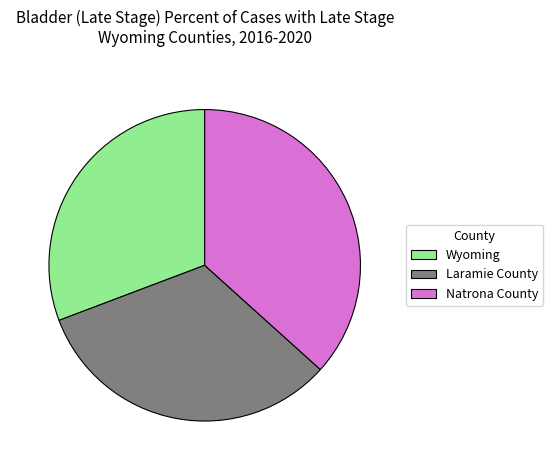

Rank the categories by value from highest to lowest.

Natrona County, Laramie County, Wyoming